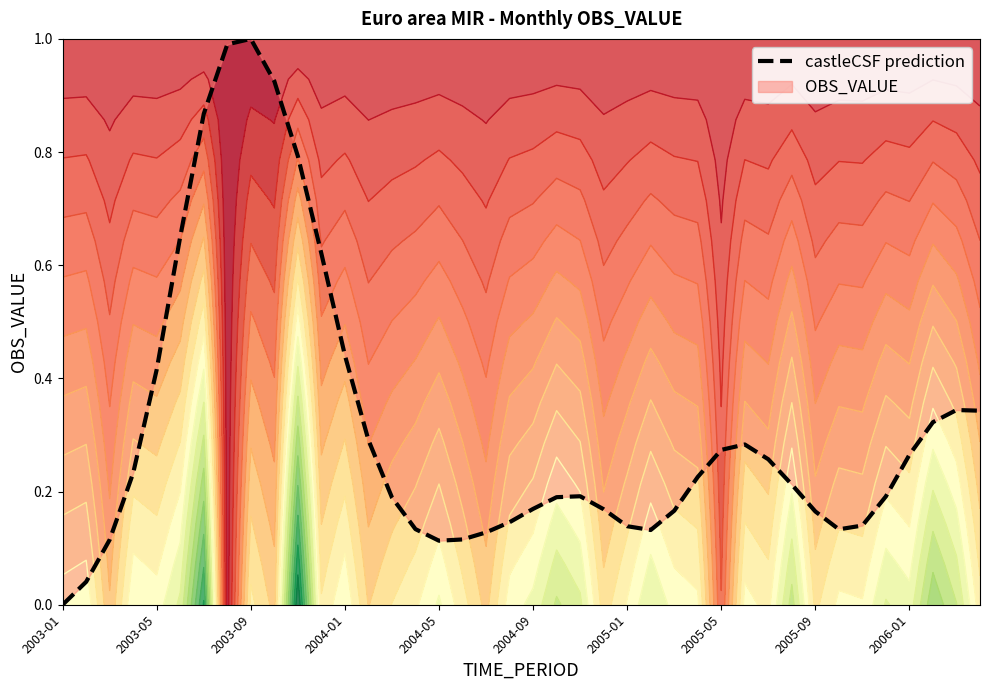

What is the sum of the values at 37 and 16?

0.4